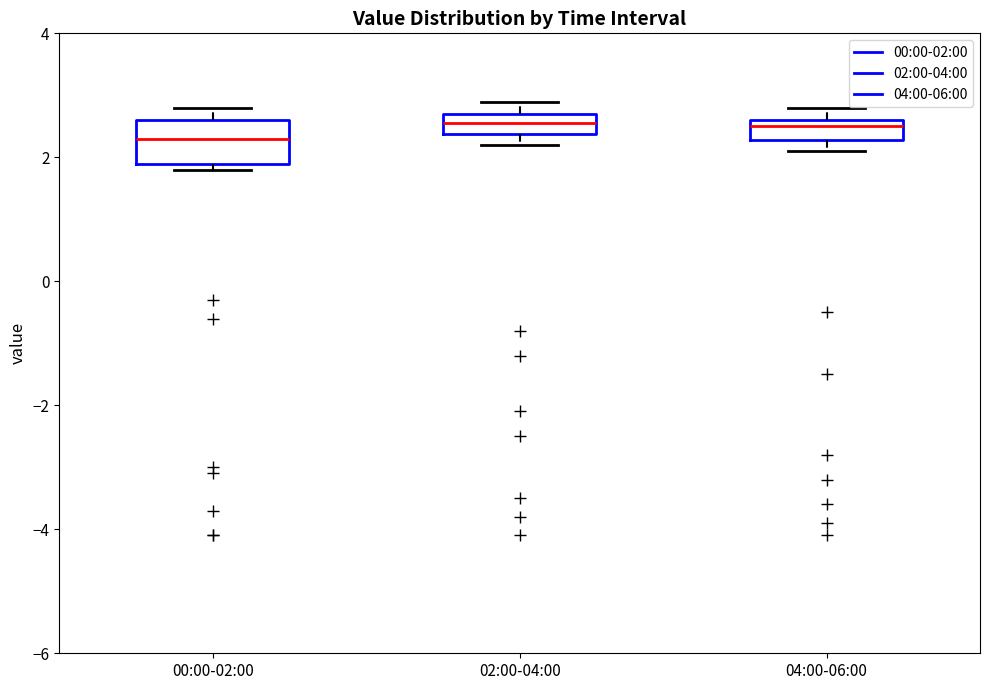

Which box is the tallest, from its lower edge to its upper edge?

00:00-02:00